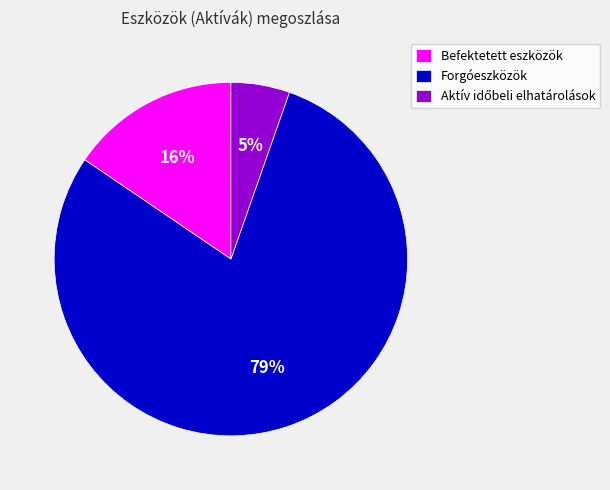

What is the largest slice in the pie chart?

Forgóeszközök